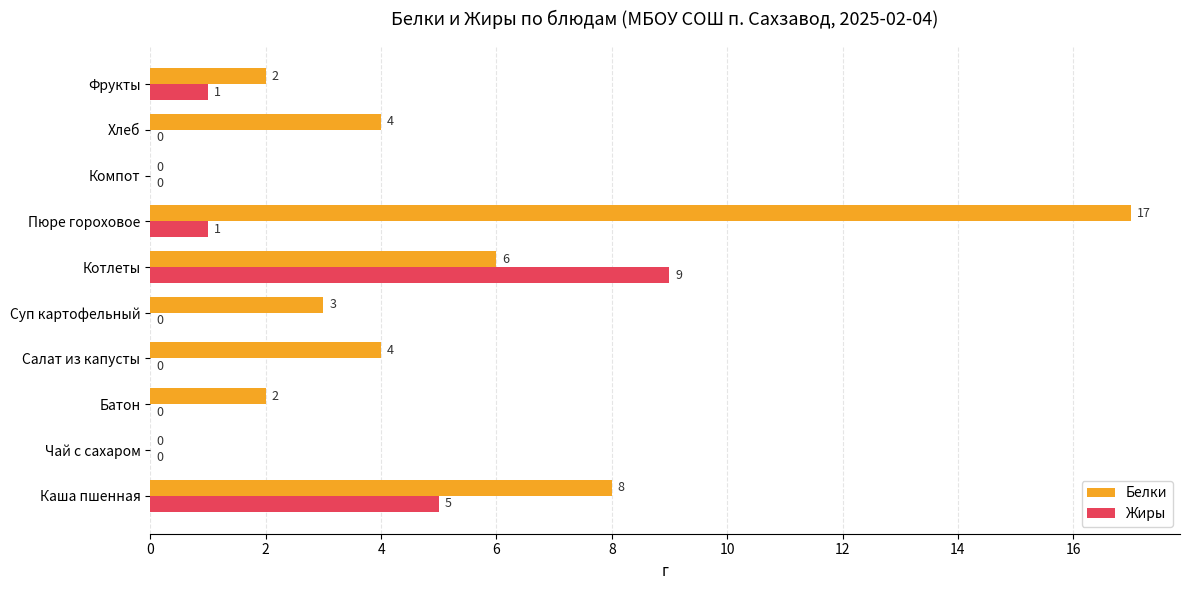

Where is Жиры nearest to the value 4?

Каша пшенная